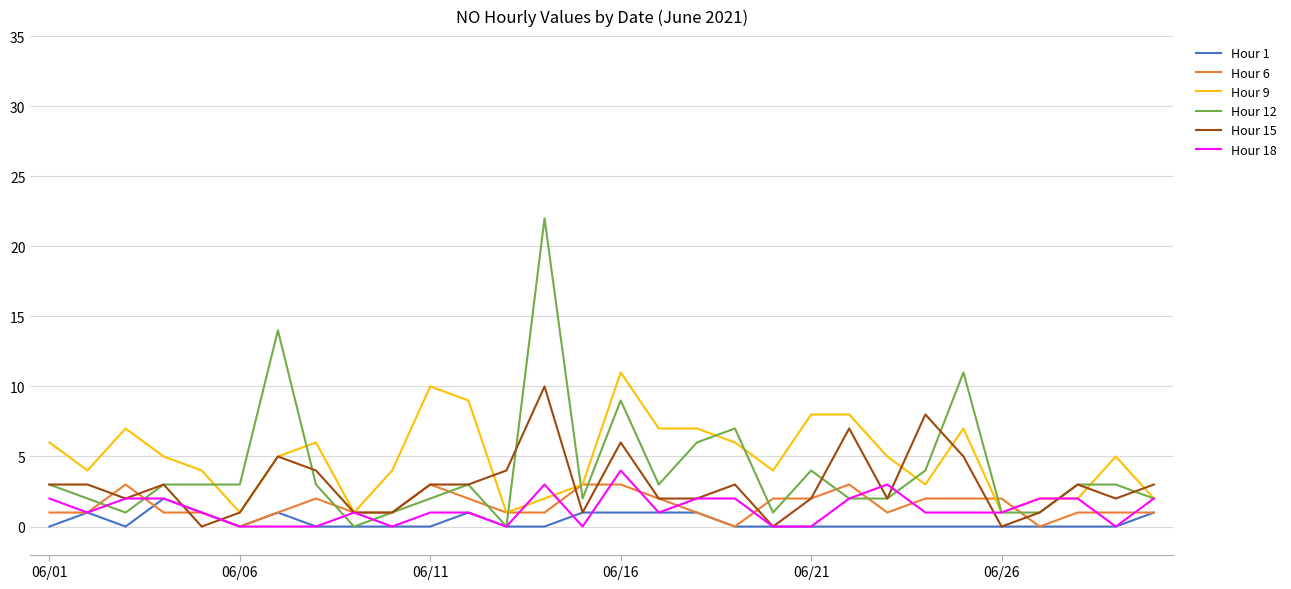

Which series has the largest range (max minus min)?

Hour 12